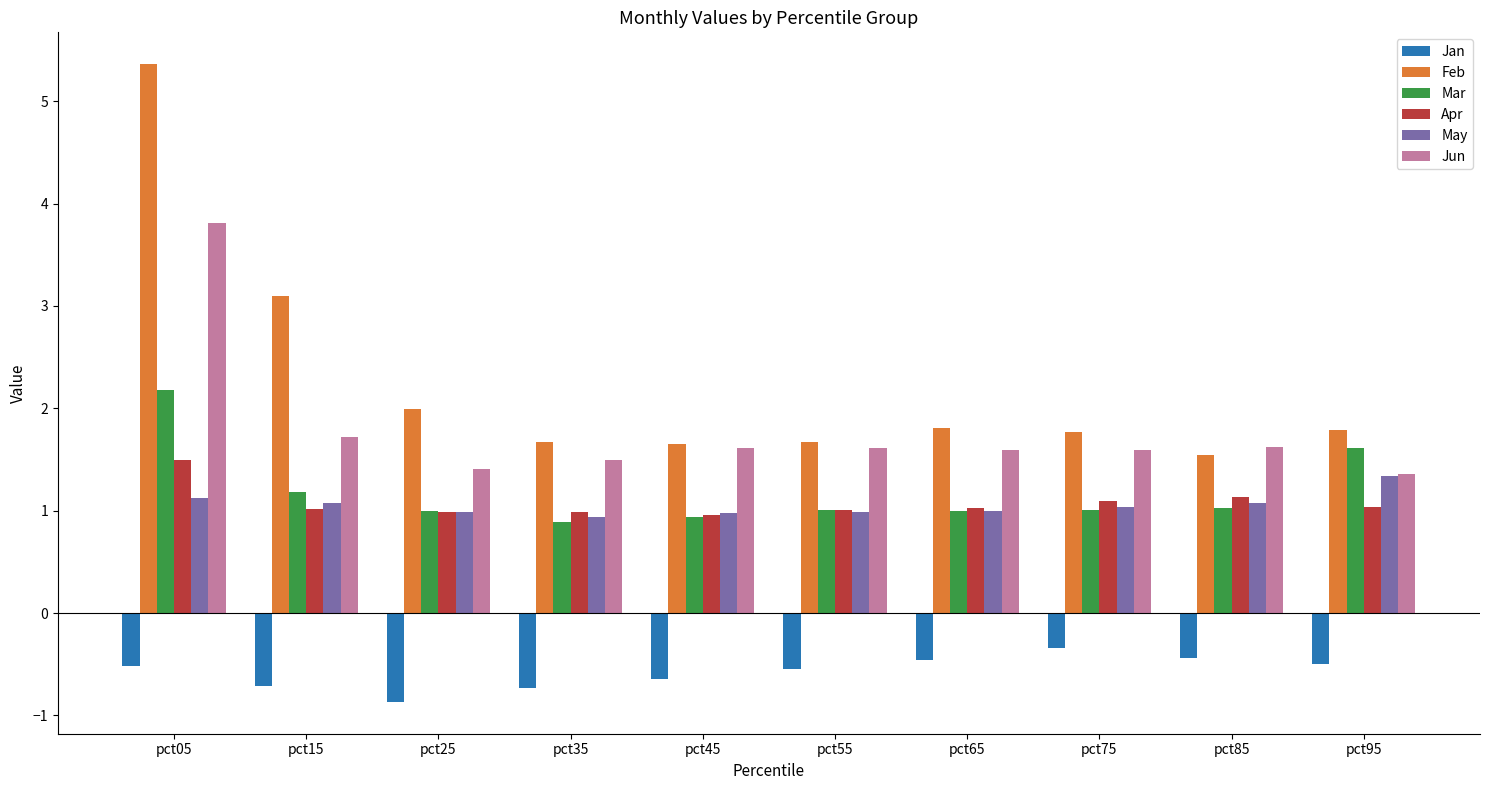

At which category is the sum across all series the highest?

pct05